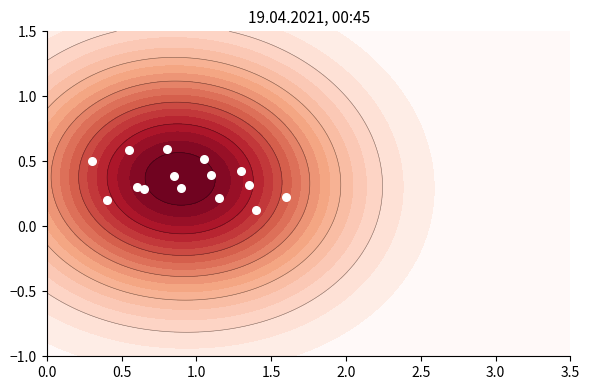

How many values are between 0 and 1?

15